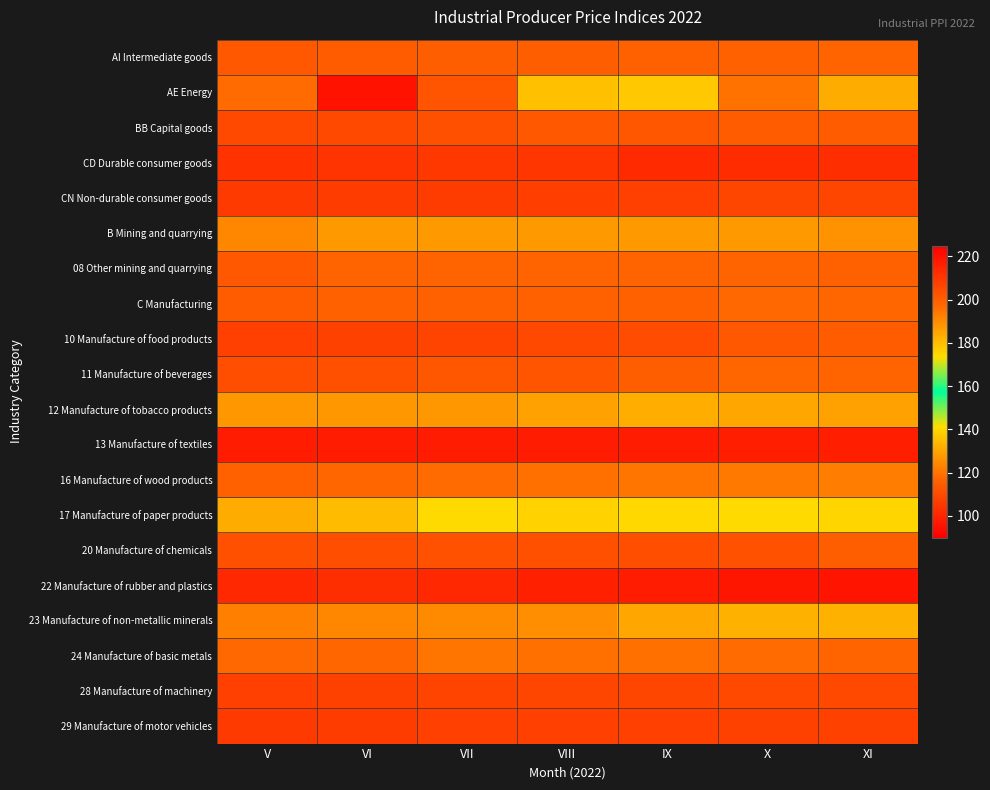

What is the difference between the highest and lowest values at X?

99.2